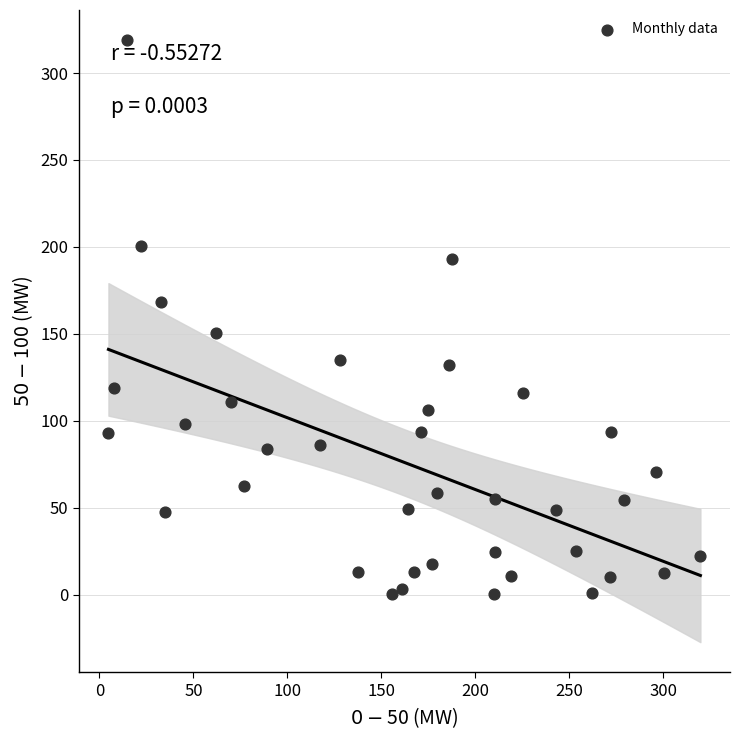

What is the range of Y values (max minus min)?

318.9